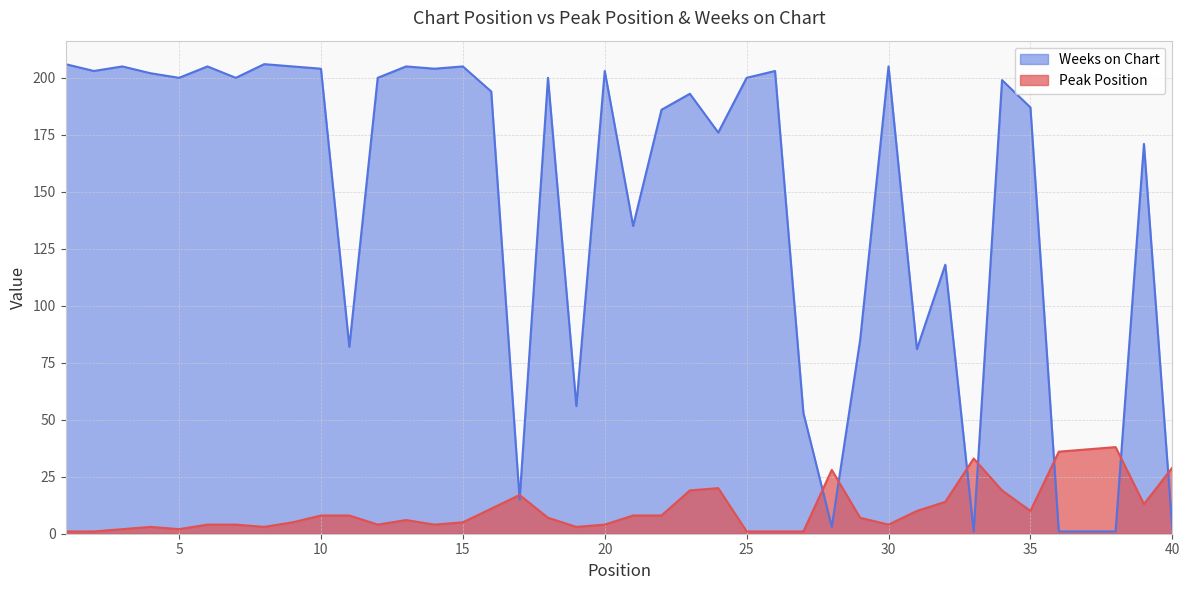

What value does the Weeks on Chart series have at 29, to the nearest 50?

100